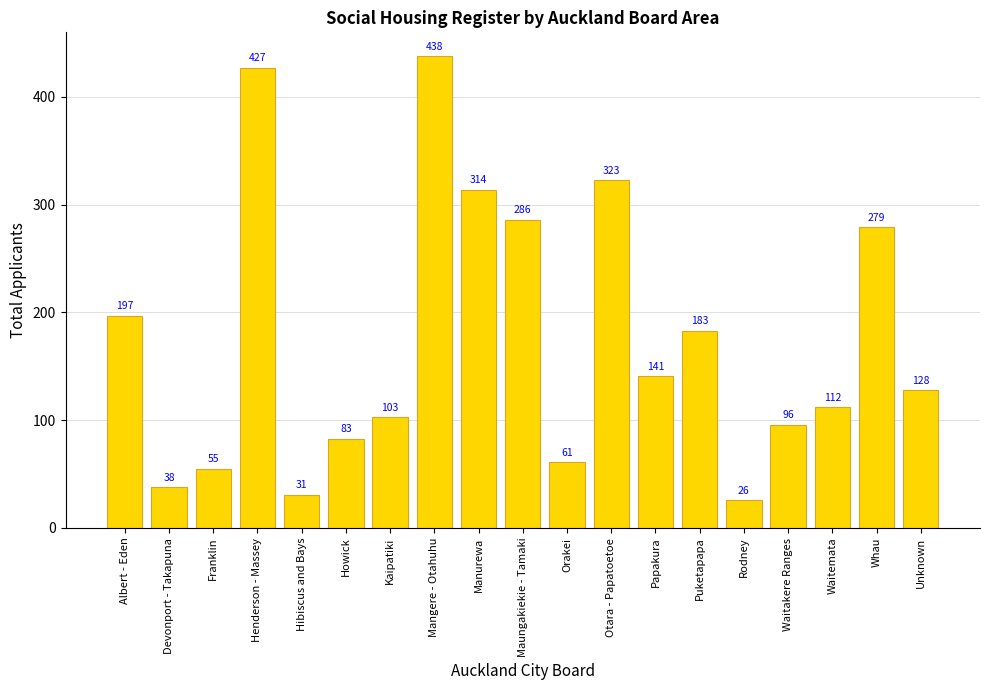

Which has a higher value, Albert - Eden or Papakura?

Albert - Eden